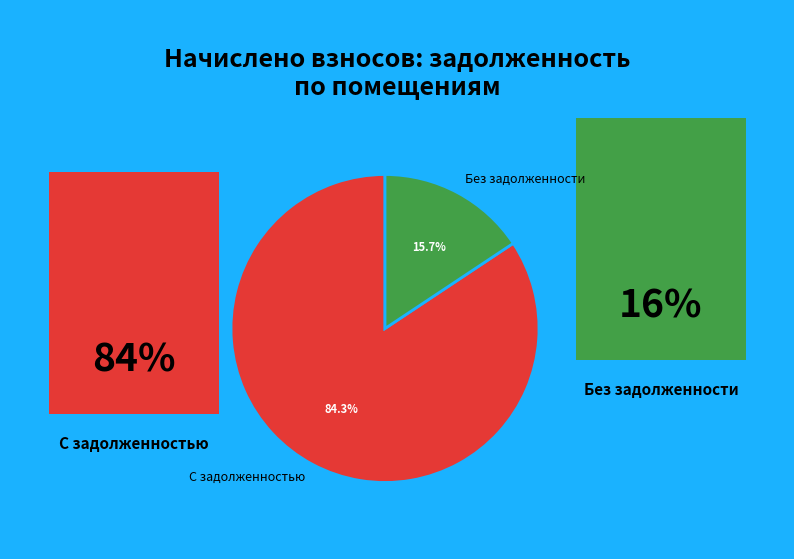

What is the largest slice in the pie chart?

С задолженностью